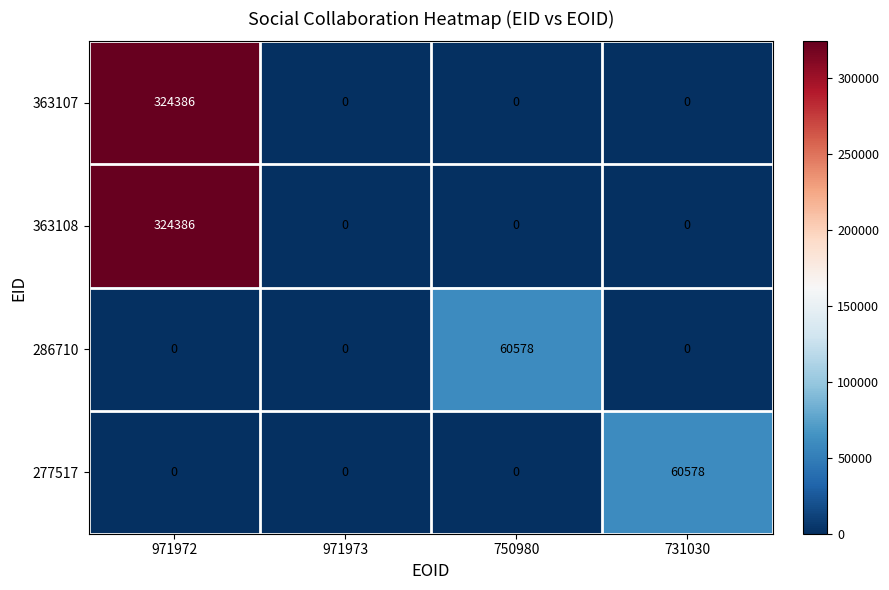

What is the difference between the 363108 values at 731030 and 971972?

324386